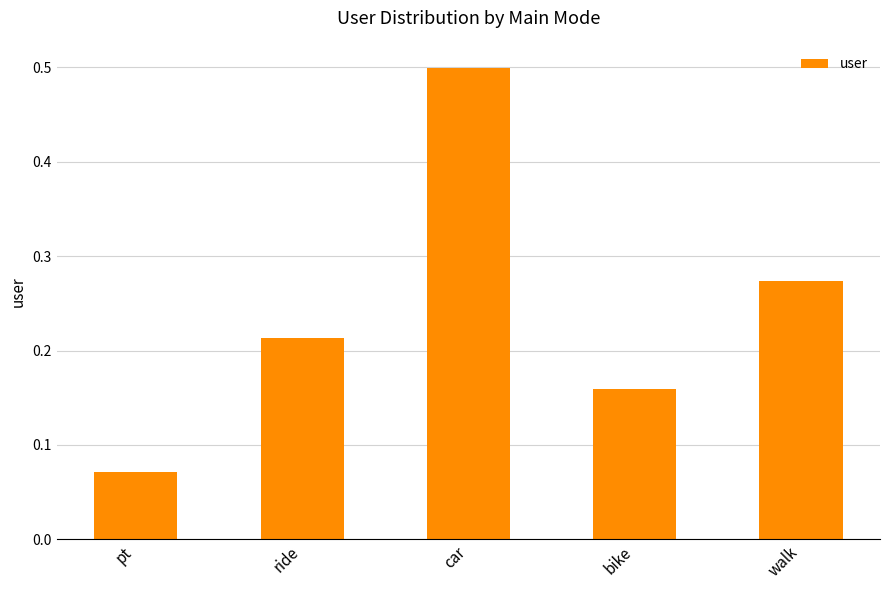

What position from the right is pt?

5